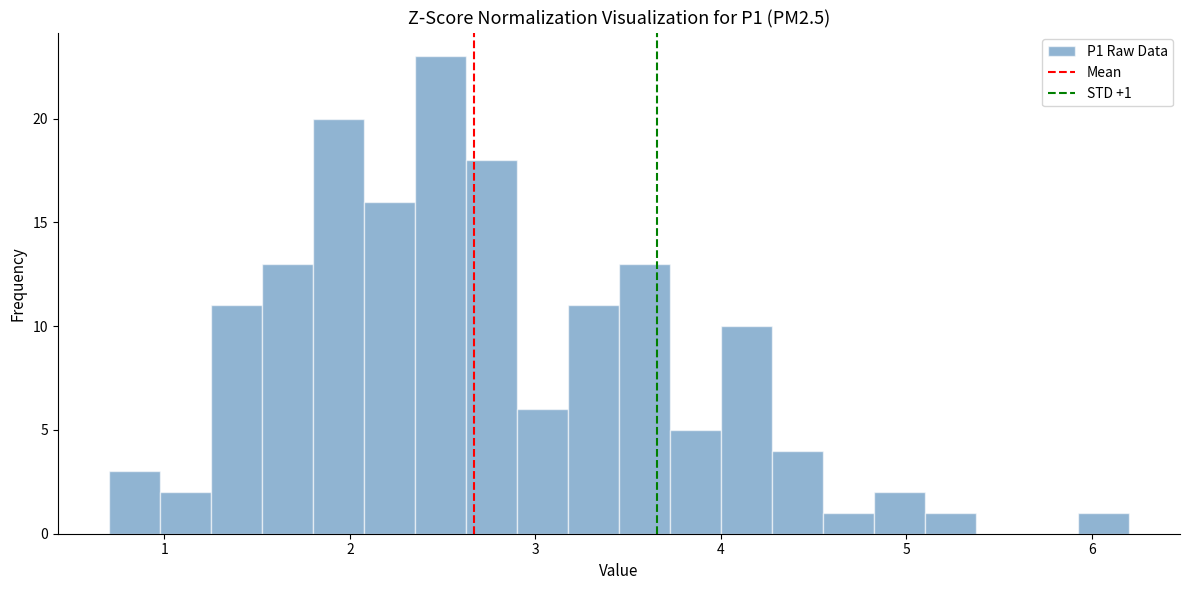

Around what value on the x-axis is the tallest bar? Give the approximate position of its centre, as read against the axis.

2.5